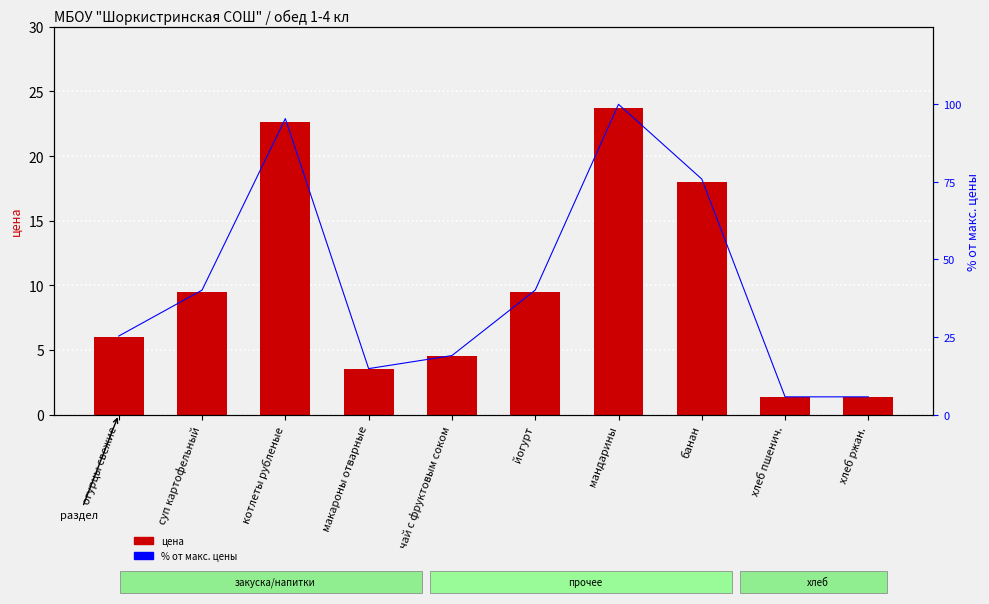

What is the label of the 1st bar from the right?

хлеб ржан.